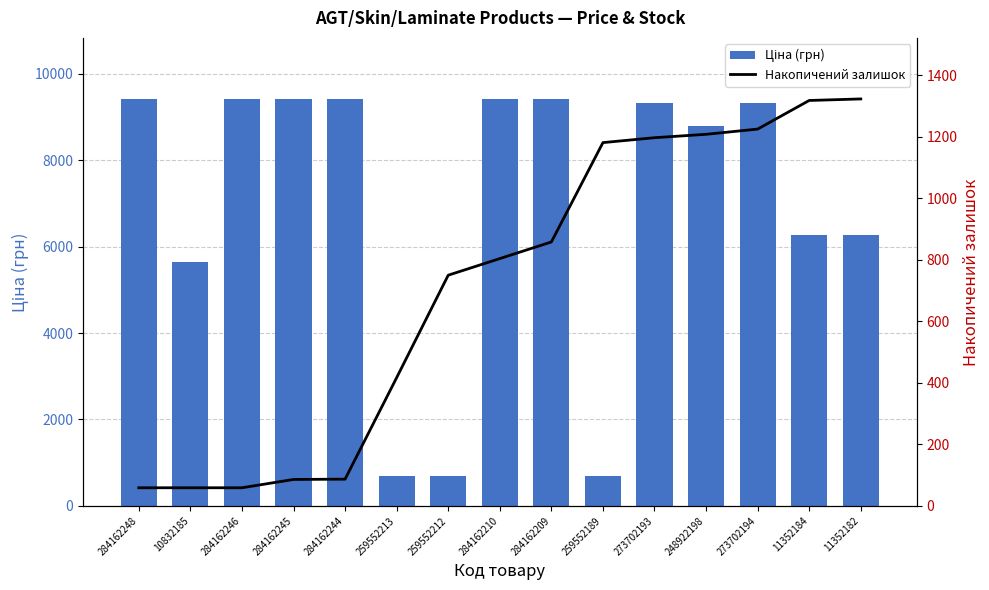

Rank the series by their maximum value, from highest to lowest.

Ціна (грн), Накопичений залишок